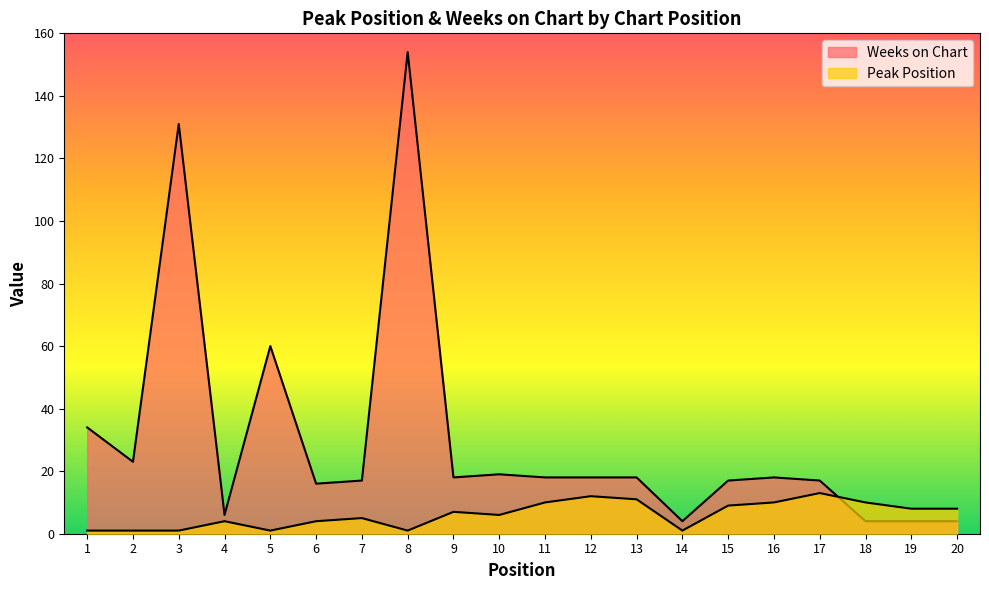

At how many categories does at least one series exceed 81?

2